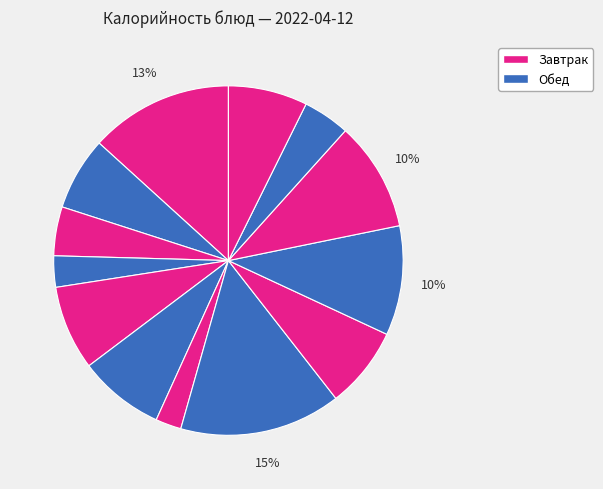

How many slices are in this pie chart?

13